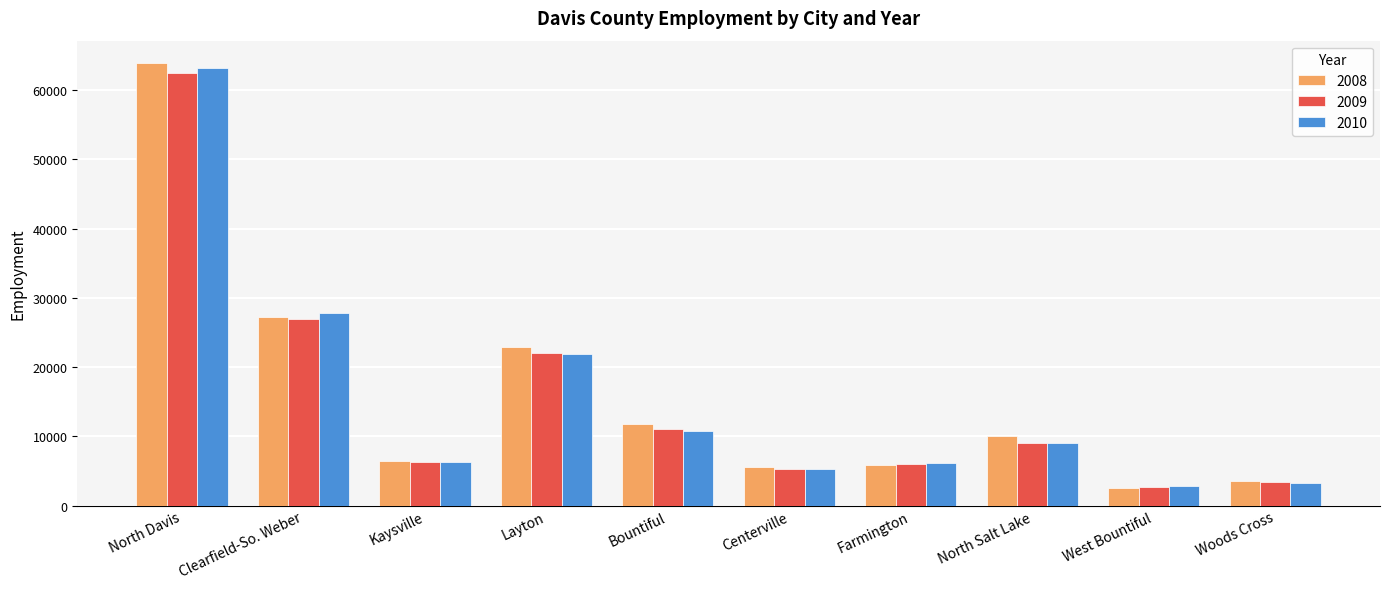

What is the maximum value for 2008?

63965